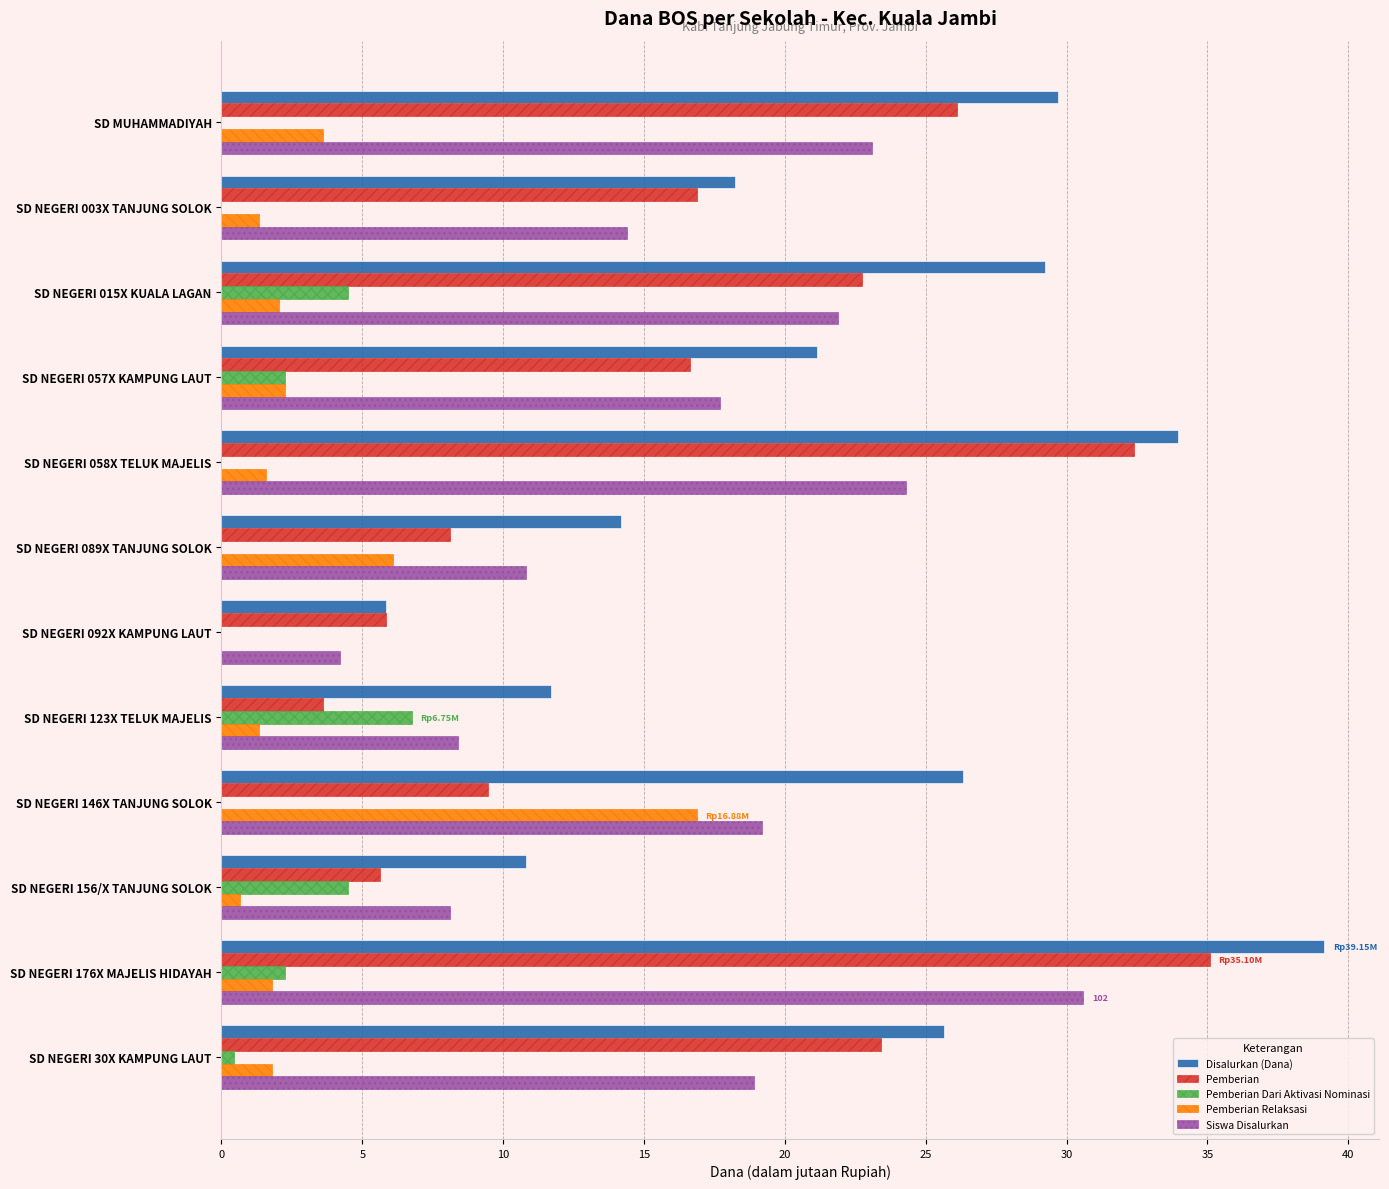

How many data points in Disalurkan (Dana) are above 25?

6